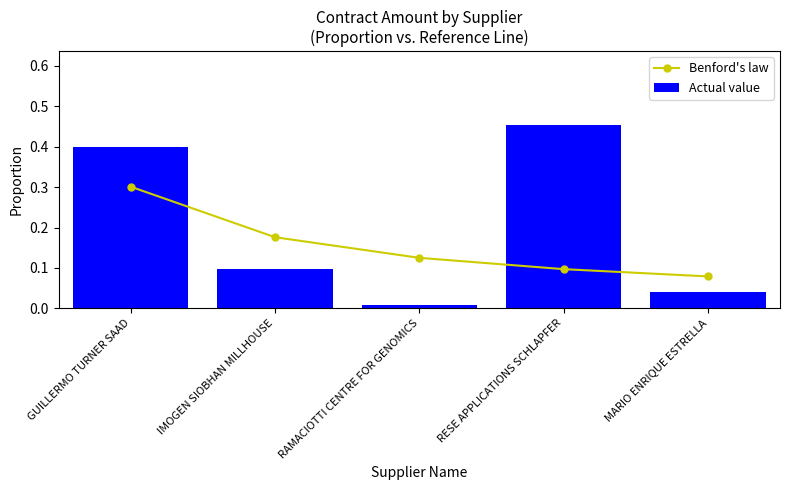

Reading left to right, what are all the values shown in this chart?

Benford's law: 0.3	0.2	0.1	0.1	0.1
Actual value: 0.4	0.1	0.0	0.5	0.0